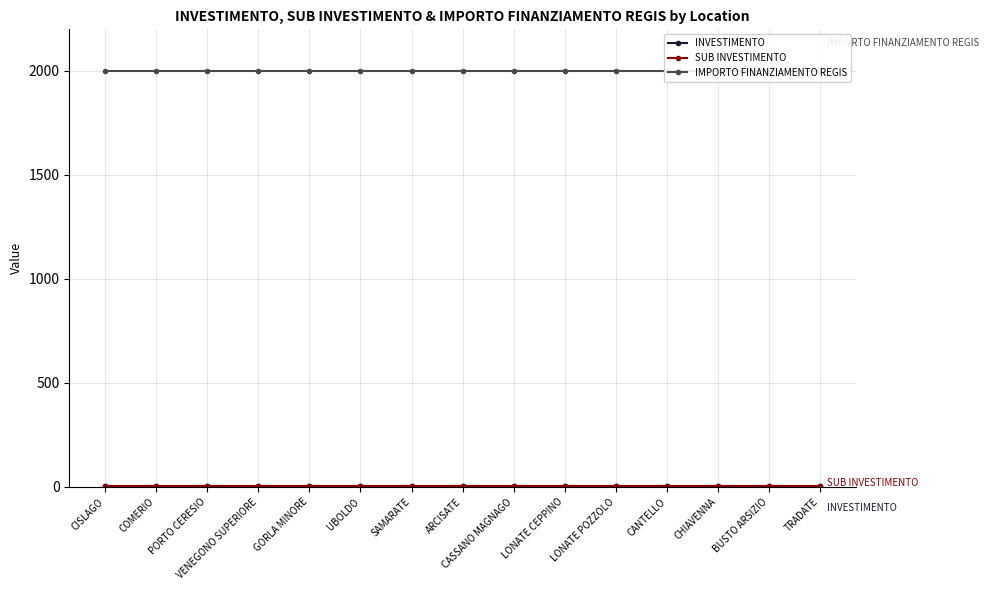

The IMPORTO FINANZIAMENTO REGIS series shows 2000.0 at CANTELLO. True or false?

True